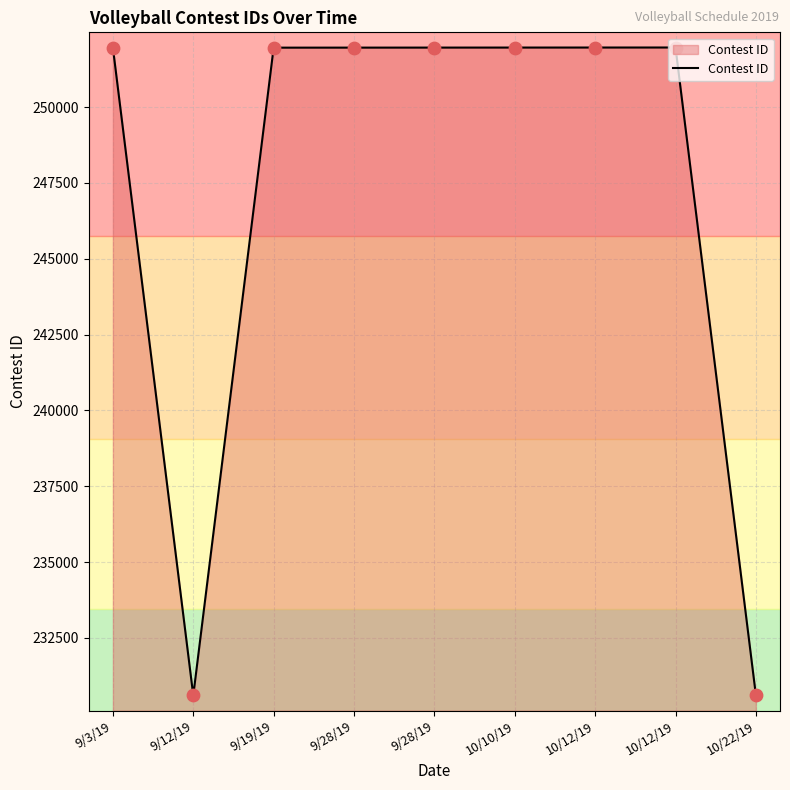

What is the change in value from 9/12/19 to 10/12/19?

+21360